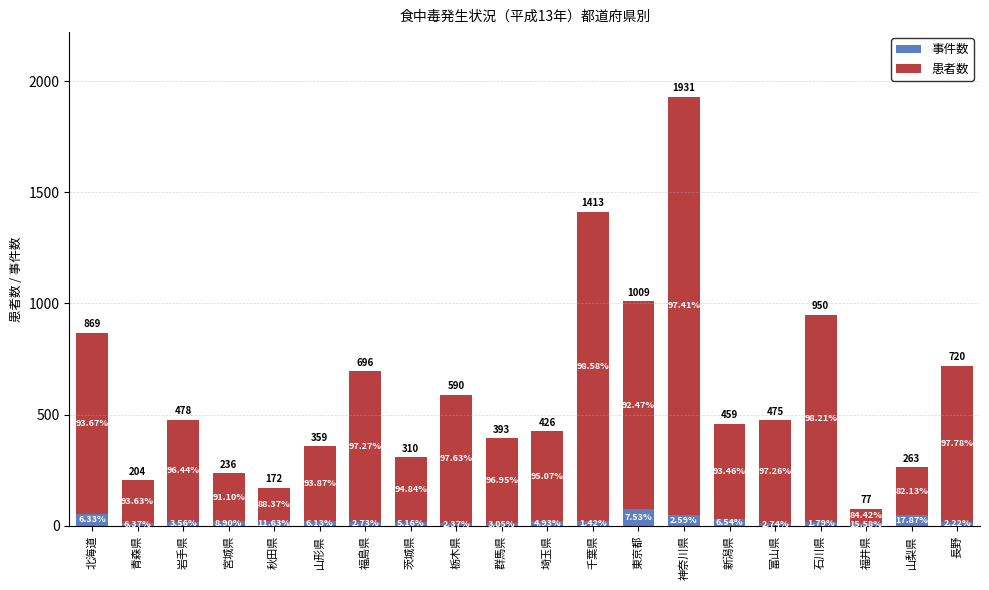

What is the label of the 17th bar from the left?

石川県